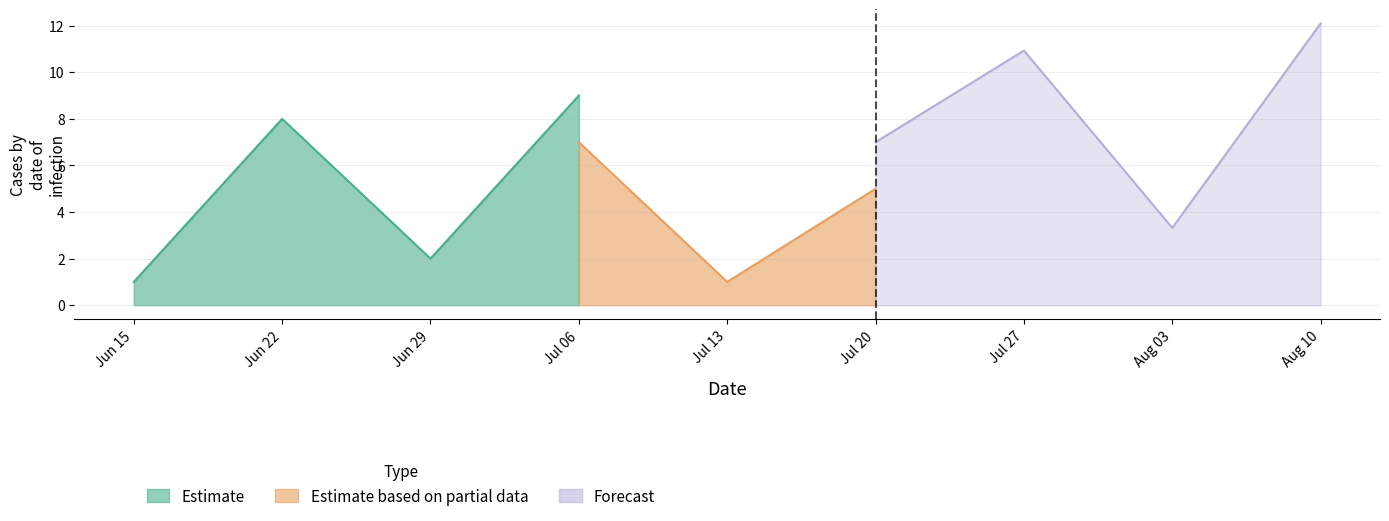

How many categories are shown in the chart?

9